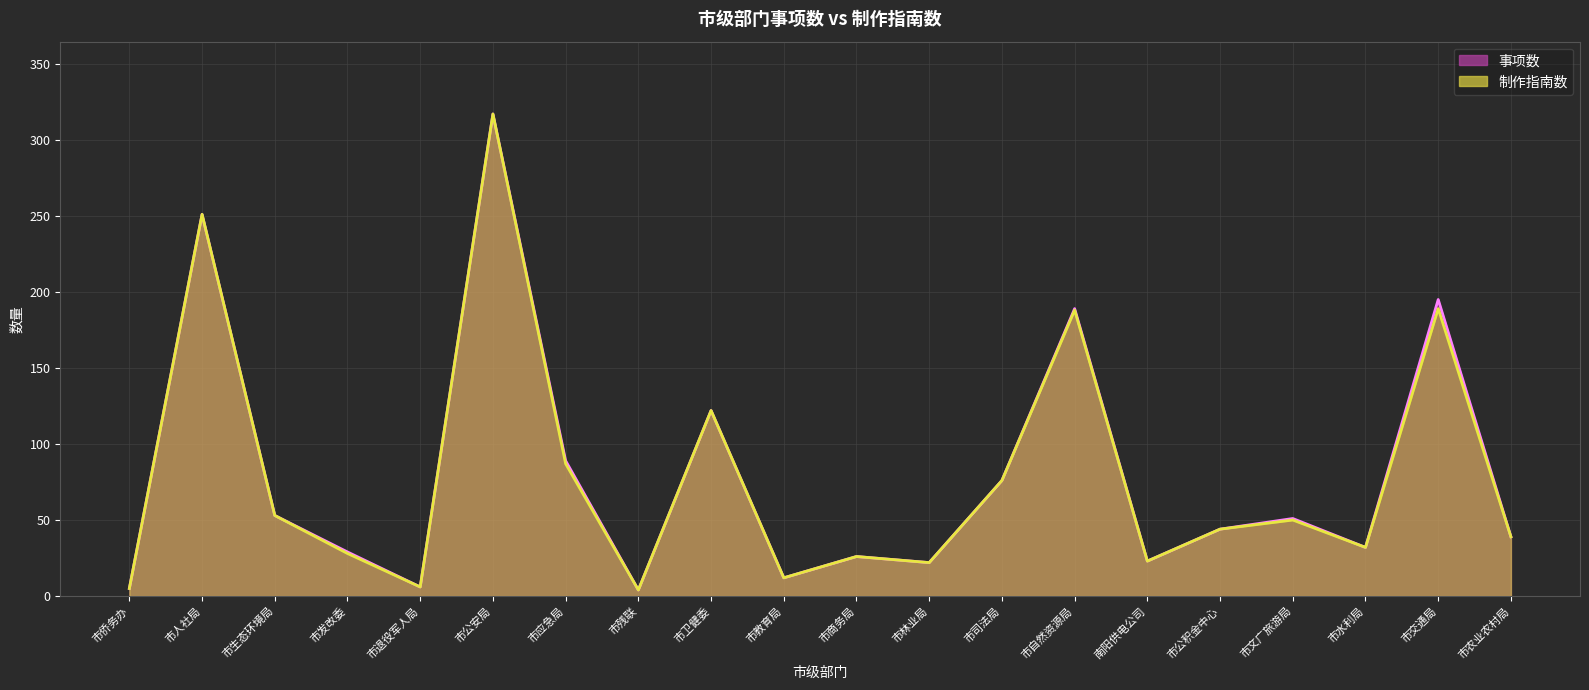

True or false: 事项数 and 制作指南数 intersect in this chart.

False